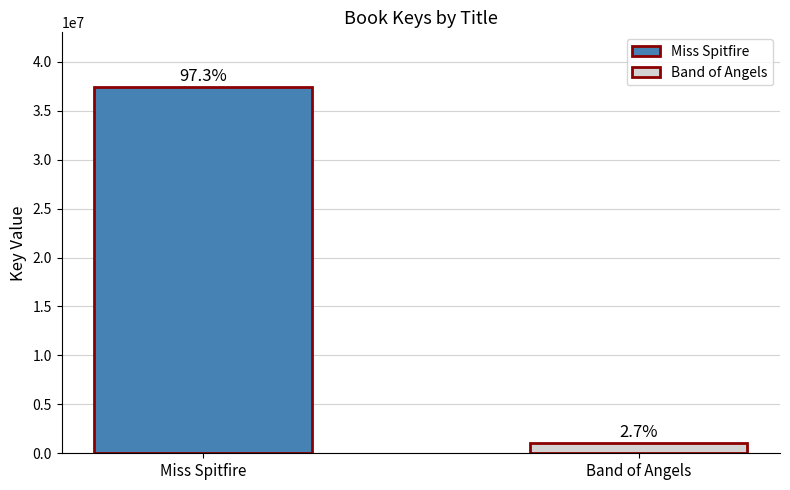

Does the chart contain any negative values?

No